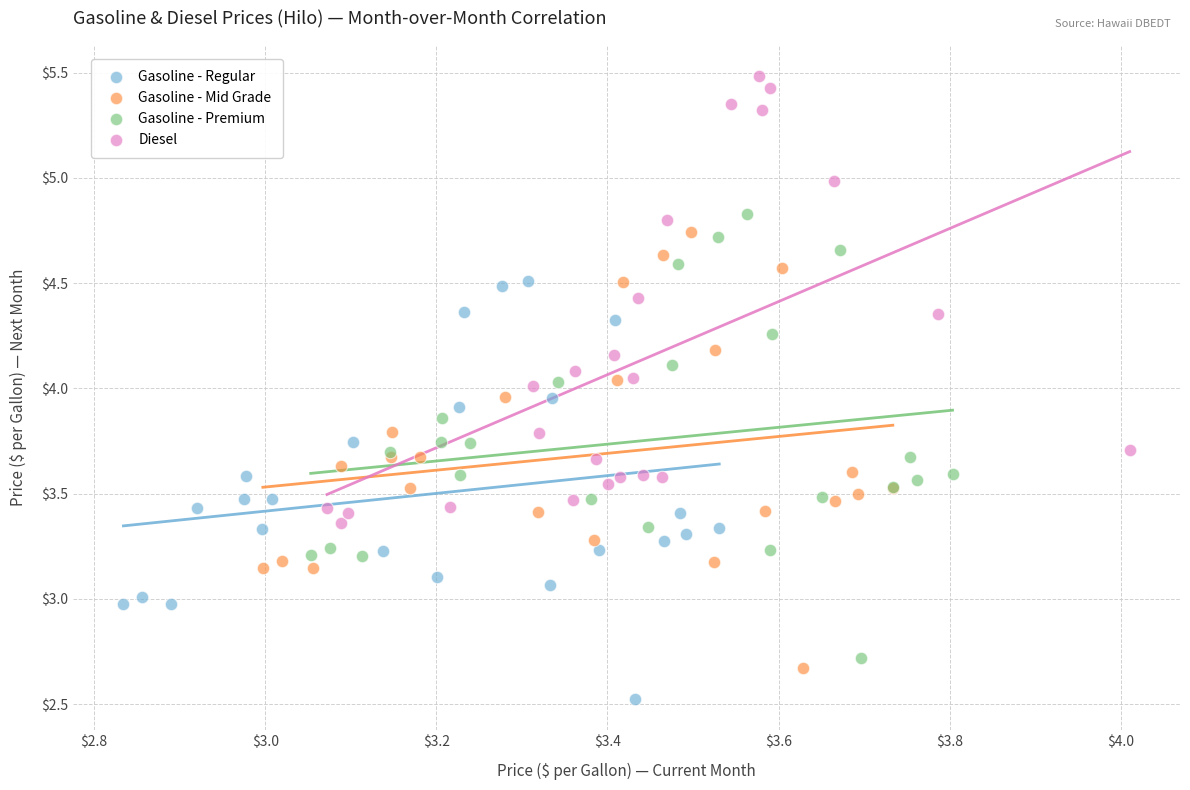

Which series reaches the minimum Y coordinate?

Gasoline - Regular